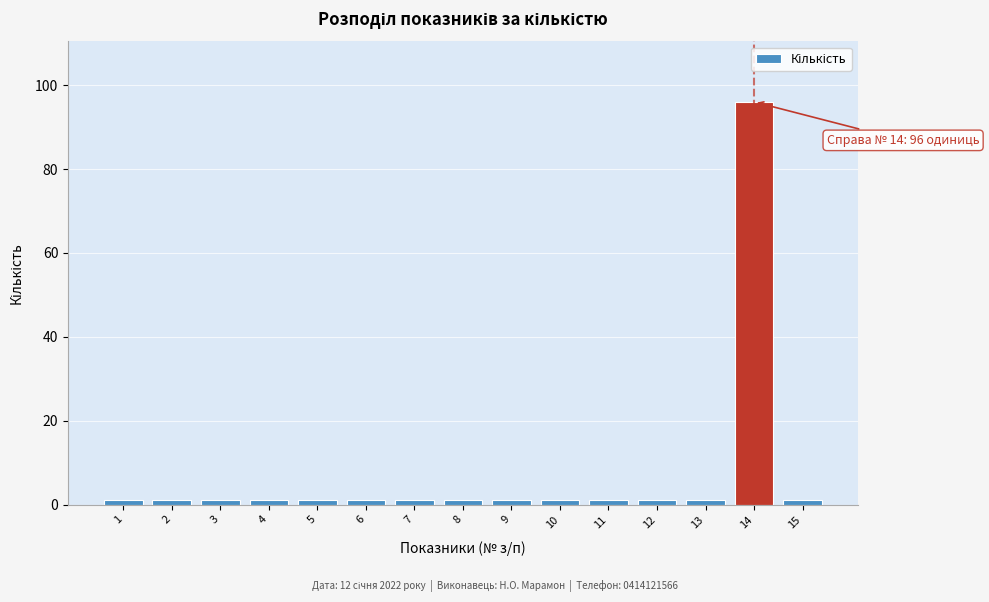

Reading left to right, what are all the values shown in this chart?

1	1	1	1	1	1	1	1	1	1	1	1	1	96	1